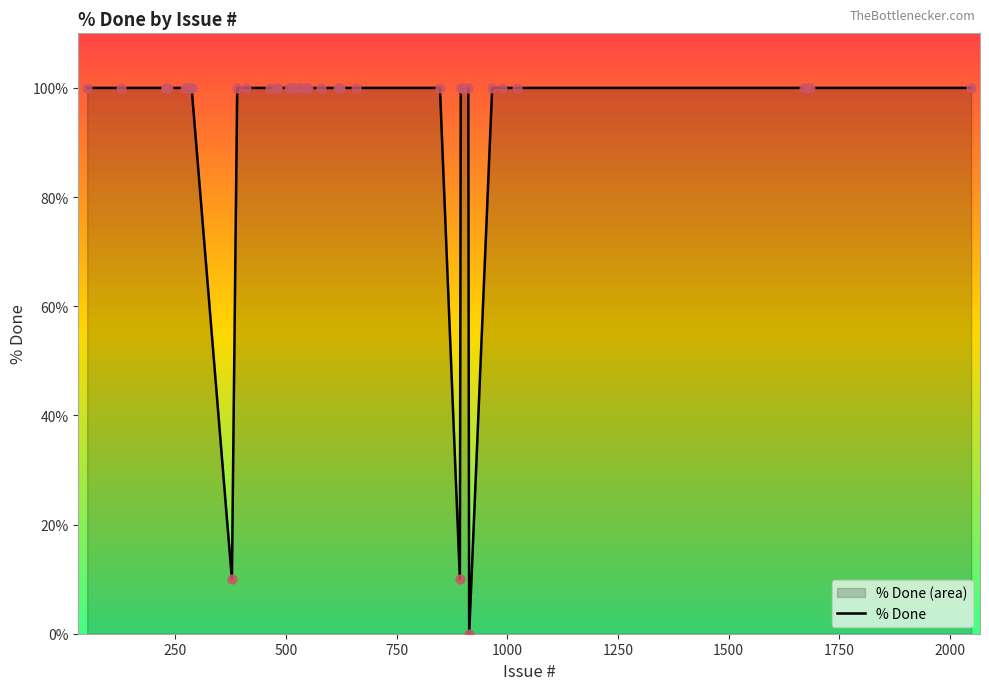

What is the greatest value displayed?

100